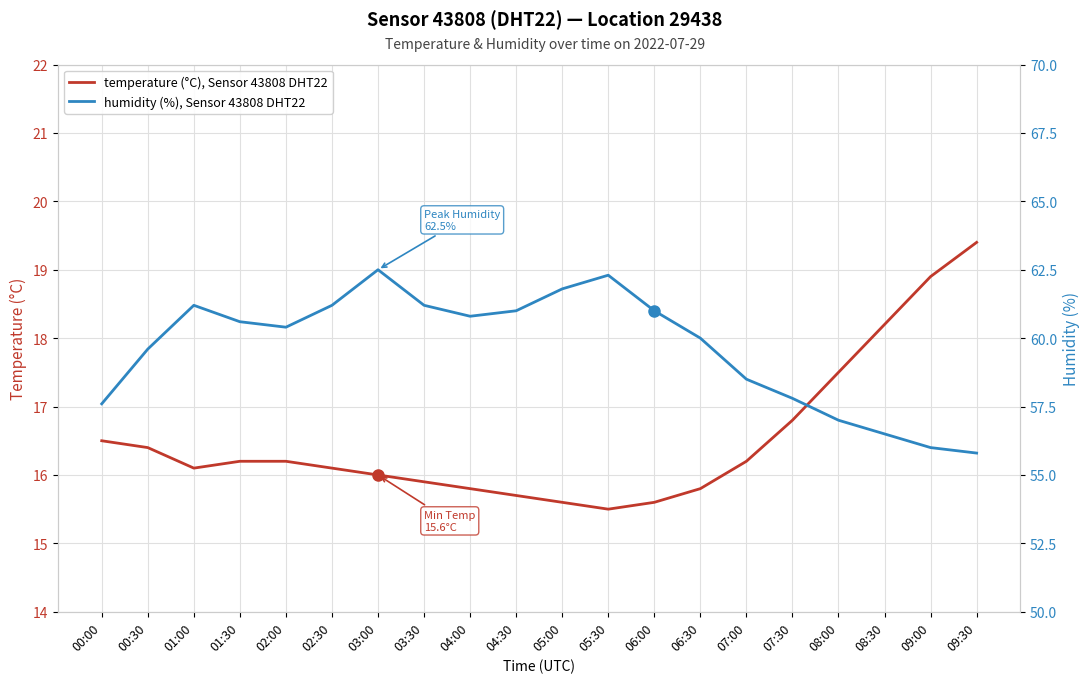

At which category is the sum across all series the highest?

03:00